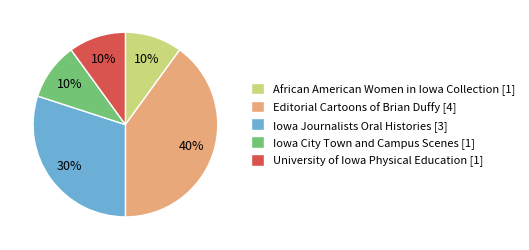

Is it true that Editorial Cartoons of Brian Duffy [4] is 40% of the pie?

True